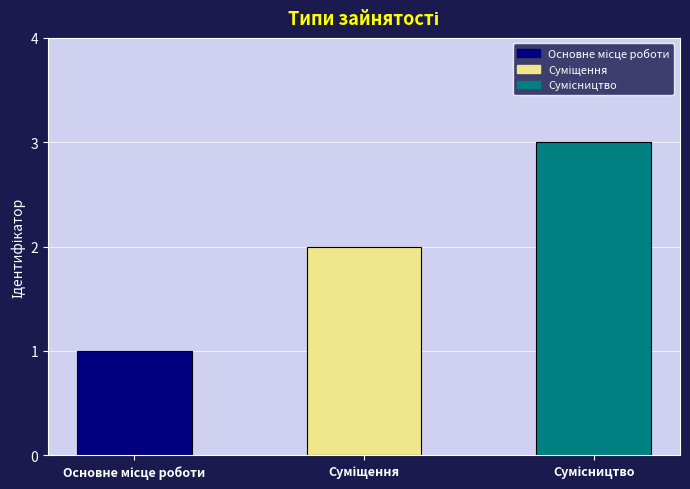

What is the maximum value shown in the chart?

3